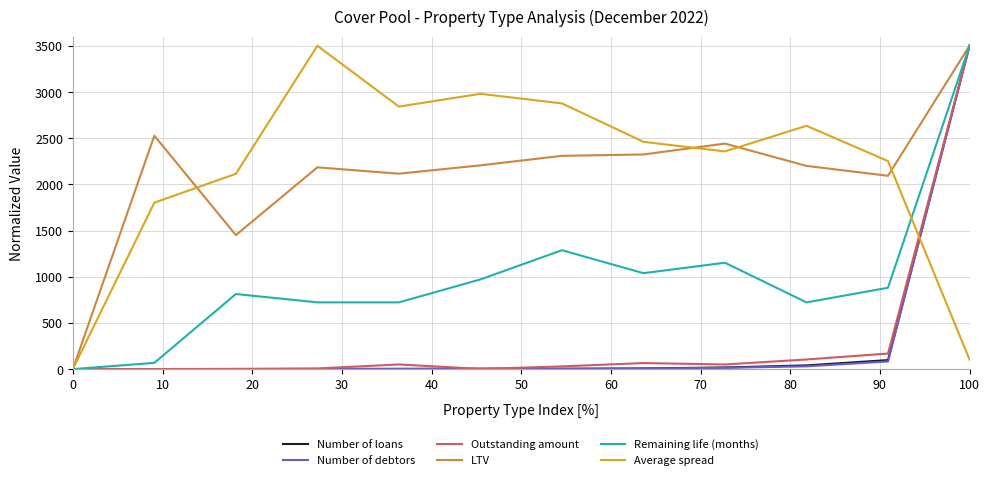

What is the greatest value displayed?

3500.0